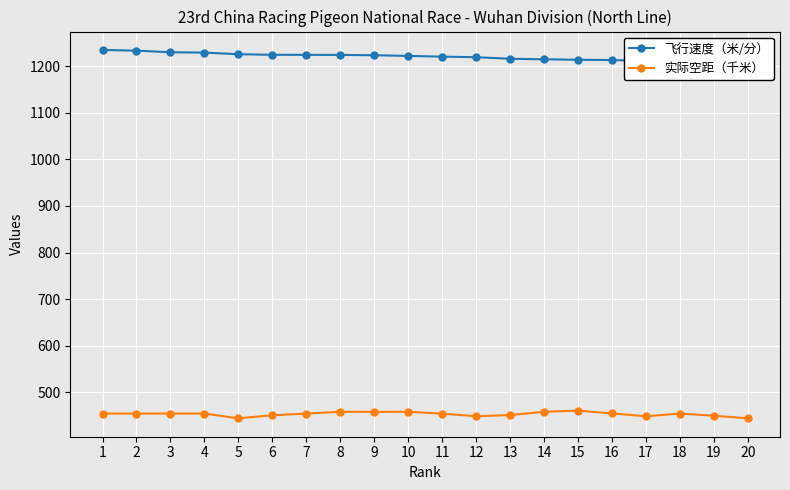

What is the spread (max minus min) of values at 12?

770.9